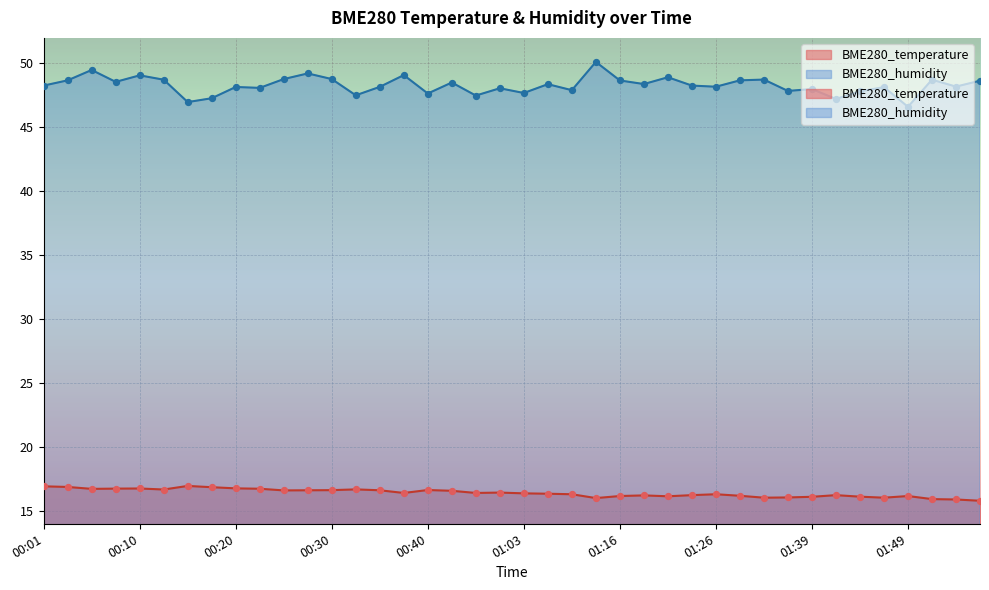

What is the total value across all series at 00:32?

64.2